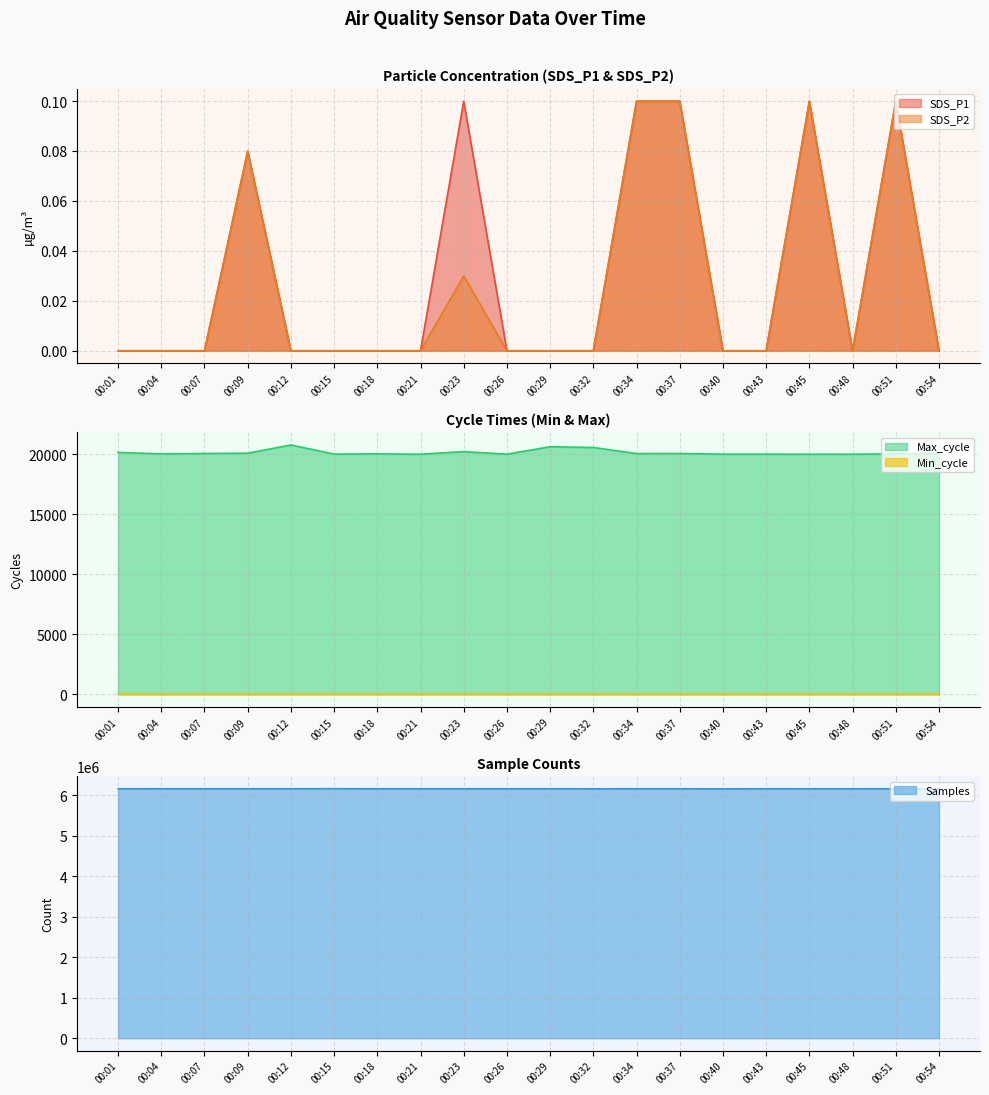

Is the value of SDS_P1 at 00:01 greater than the value of SDS_P2 at 00:34?

No